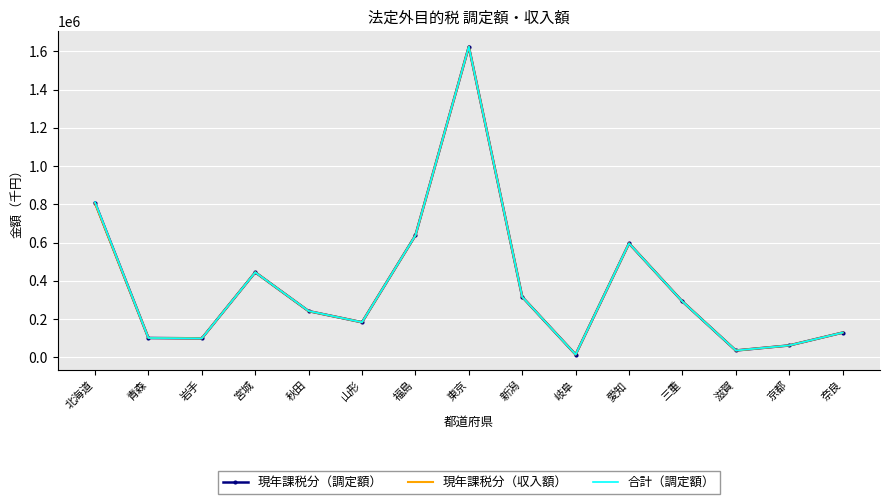

Rank the series by their average value, from highest to lowest.

合計（調定額）, 現年課税分（調定額）, 現年課税分（収入額）